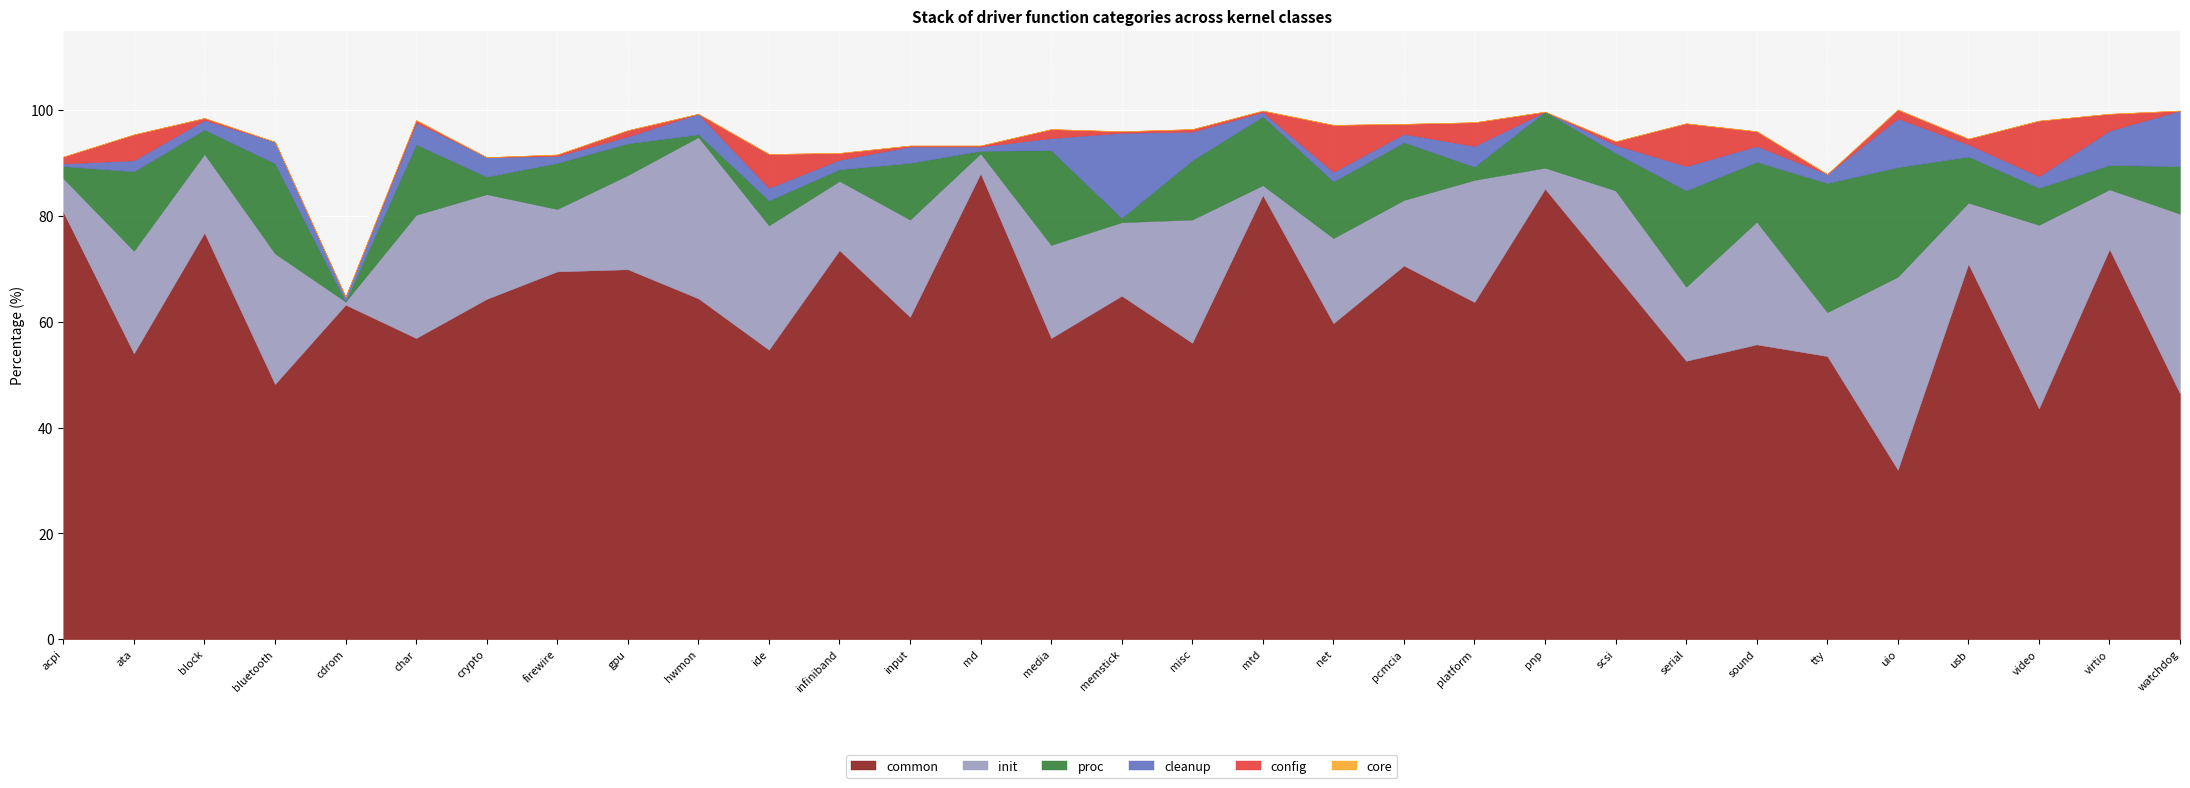

Rank the series at watchdog from highest to lowest value.

common, init, cleanup, proc, core, config